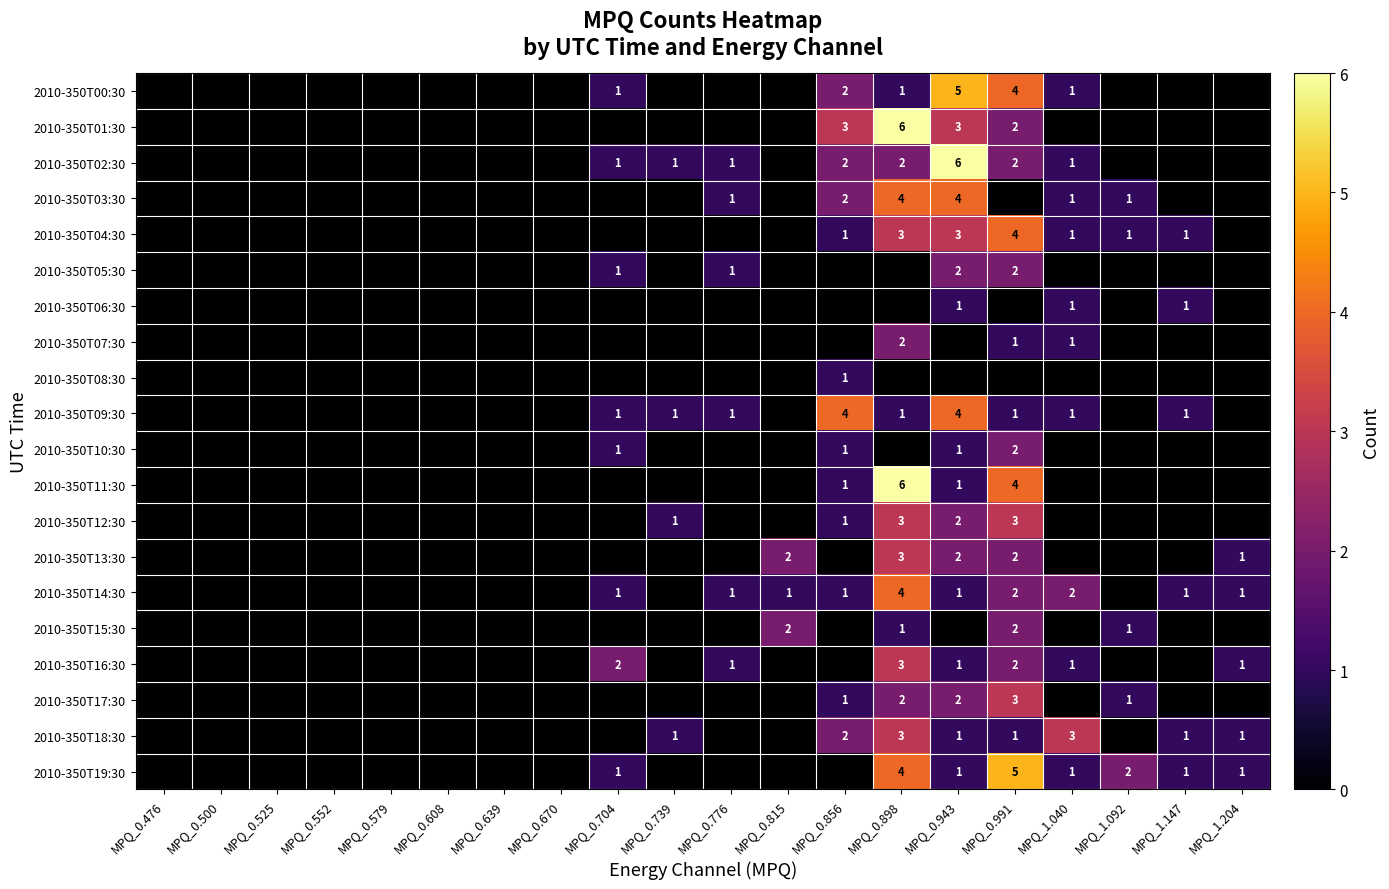

What is the sum of the 2010-350T14:30 values at MPQ_0.704 and MPQ_1.040?

3